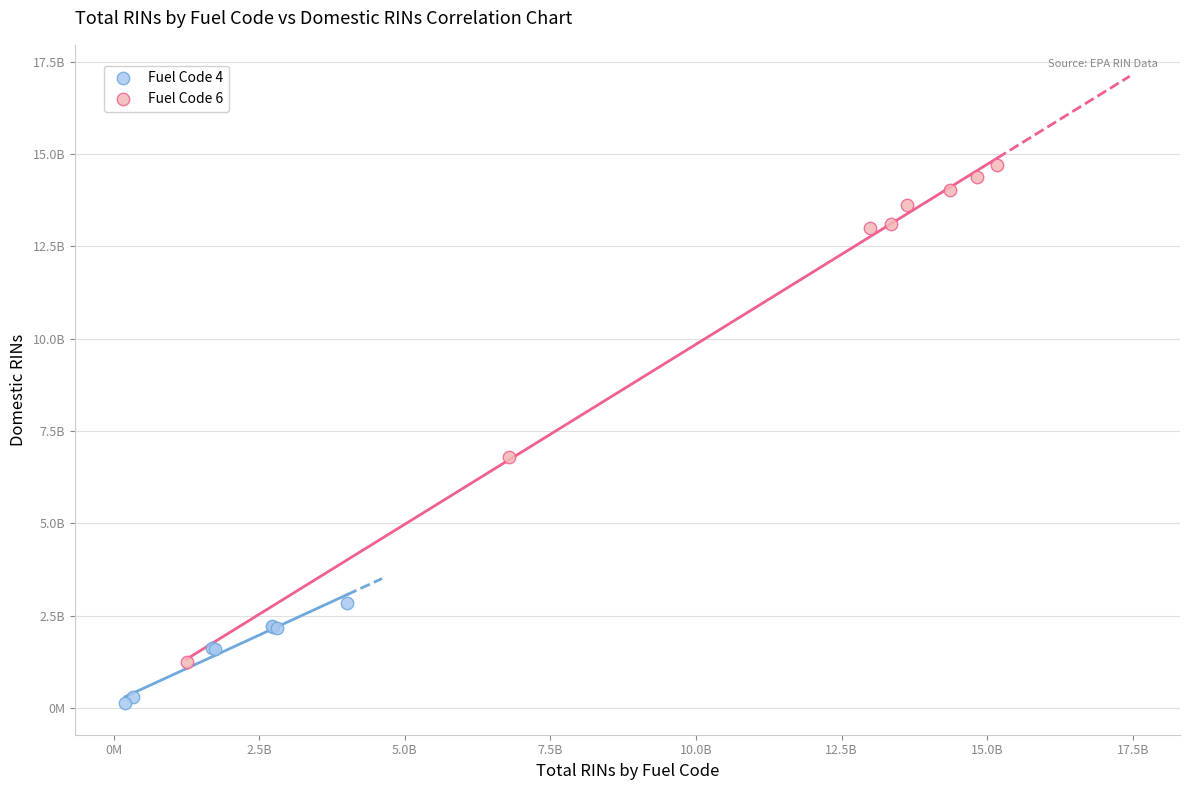

Which series contains the lowest Y value?

Fuel Code 4